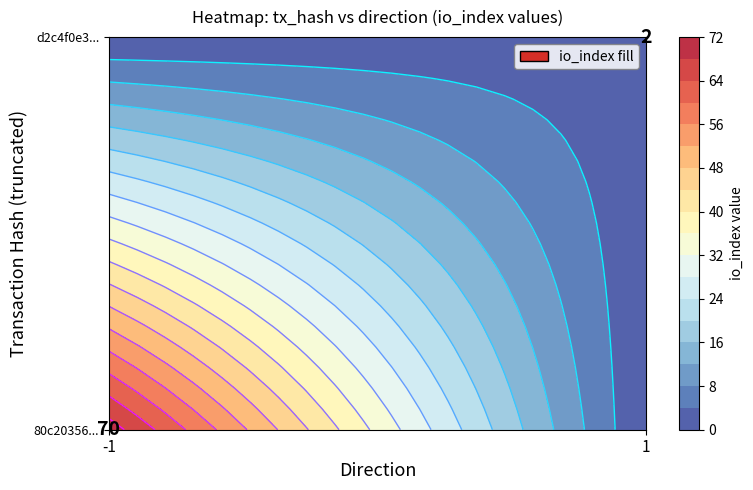

What is the total value across all series at io_index?

72